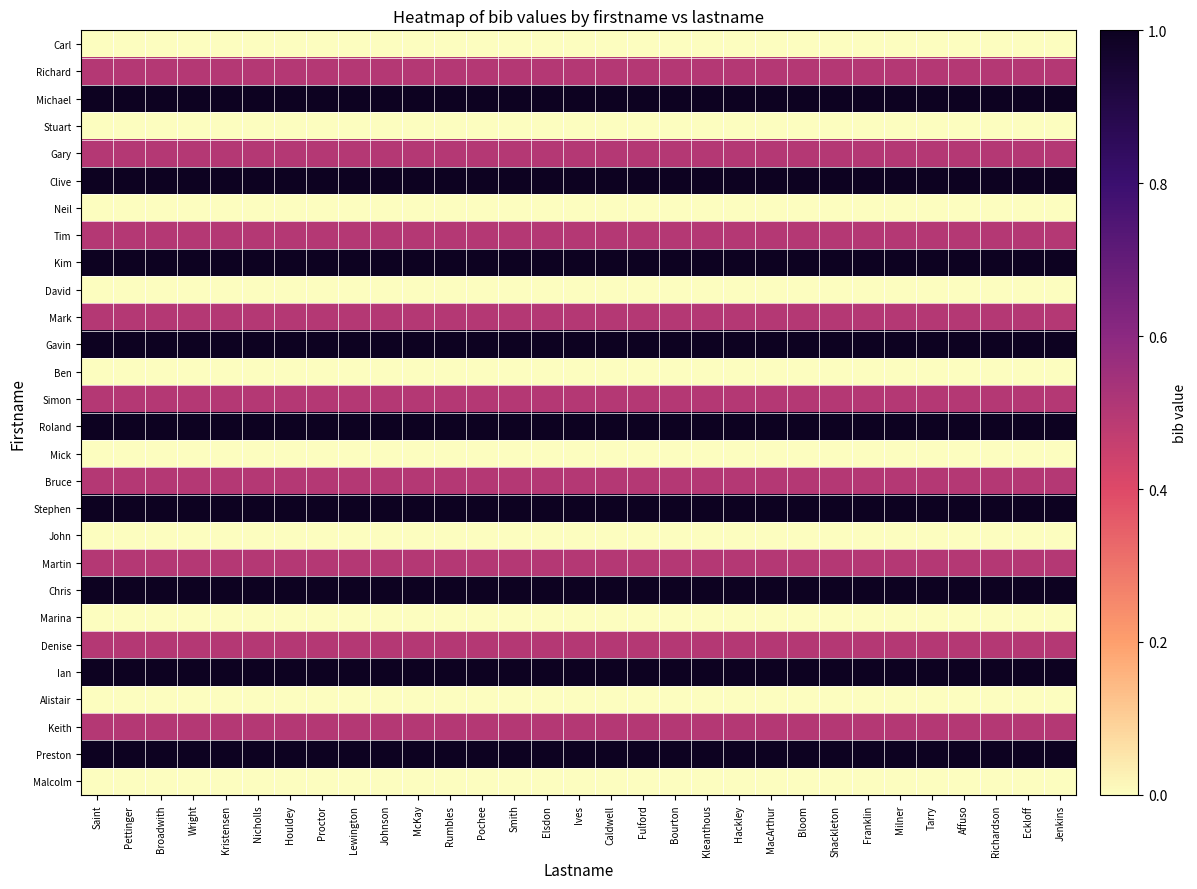

Reading right to left, list all the values displayed in this chart.

Carl: Jenkins=0.0	Eckloff=0.0	Richardson=0.0	Affuso=0.0	Tarry=0.0	Milner=0.0	Franklin=0.0	Shackleton=0.0	Bloom=0.0	MacArthur=0.0	Hackley=0.0	Kleanthous=0.0	Bourton=0.0	Fulford=0.0	Caldwell=0.0	Ives=0.0	Elsdon=0.0	Smith=0.0	Pochee=0.0	Rumbles=0.0	McKay=0.0	Johnson=0.0	Lewington=0.0	Proctor=0.0	Houldey=0.0	Nicholls=0.0	Kristensen=0.0	Wright=0.0	Broadwith=0.0	Pettinger=0.0	Saint=0.0
Richard: Jenkins=0.5	Eckloff=0.5	Richardson=0.5	Affuso=0.5	Tarry=0.5	Milner=0.5	Franklin=0.5	Shackleton=0.5	Bloom=0.5	MacArthur=0.5	Hackley=0.5	Kleanthous=0.5	Bourton=0.5	Fulford=0.5	Caldwell=0.5	Ives=0.5	Elsdon=0.5	Smith=0.5	Pochee=0.5	Rumbles=0.5	McKay=0.5	Johnson=0.5	Lewington=0.5	Proctor=0.5	Houldey=0.5	Nicholls=0.5	Kristensen=0.5	Wright=0.5	Broadwith=0.5	Pettinger=0.5	Saint=0.5
Michael: Jenkins=1.0	Eckloff=1.0	Richardson=1.0	Affuso=1.0	Tarry=1.0	Milner=1.0	Franklin=1.0	Shackleton=1.0	Bloom=1.0	MacArthur=1.0	Hackley=1.0	Kleanthous=1.0	Bourton=1.0	Fulford=1.0	Caldwell=1.0	Ives=1.0	Elsdon=1.0	Smith=1.0	Pochee=1.0	Rumbles=1.0	McKay=1.0	Johnson=1.0	Lewington=1.0	Proctor=1.0	Houldey=1.0	Nicholls=1.0	Kristensen=1.0	Wright=1.0	Broadwith=1.0	Pettinger=1.0	Saint=1.0
Stuart: Jenkins=0.0	Eckloff=0.0	Richardson=0.0	Affuso=0.0	Tarry=0.0	Milner=0.0	Franklin=0.0	Shackleton=0.0	Bloom=0.0	MacArthur=0.0	Hackley=0.0	Kleanthous=0.0	Bourton=0.0	Fulford=0.0	Caldwell=0.0	Ives=0.0	Elsdon=0.0	Smith=0.0	Pochee=0.0	Rumbles=0.0	McKay=0.0	Johnson=0.0	Lewington=0.0	Proctor=0.0	Houldey=0.0	Nicholls=0.0	Kristensen=0.0	Wright=0.0	Broadwith=0.0	Pettinger=0.0	Saint=0.0
Gary: Jenkins=0.5	Eckloff=0.5	Richardson=0.5	Affuso=0.5	Tarry=0.5	Milner=0.5	Franklin=0.5	Shackleton=0.5	Bloom=0.5	MacArthur=0.5	Hackley=0.5	Kleanthous=0.5	Bourton=0.5	Fulford=0.5	Caldwell=0.5	Ives=0.5	Elsdon=0.5	Smith=0.5	Pochee=0.5	Rumbles=0.5	McKay=0.5	Johnson=0.5	Lewington=0.5	Proctor=0.5	Houldey=0.5	Nicholls=0.5	Kristensen=0.5	Wright=0.5	Broadwith=0.5	Pettinger=0.5	Saint=0.5
Clive: Jenkins=1.0	Eckloff=1.0	Richardson=1.0	Affuso=1.0	Tarry=1.0	Milner=1.0	Franklin=1.0	Shackleton=1.0	Bloom=1.0	MacArthur=1.0	Hackley=1.0	Kleanthous=1.0	Bourton=1.0	Fulford=1.0	Caldwell=1.0	Ives=1.0	Elsdon=1.0	Smith=1.0	Pochee=1.0	Rumbles=1.0	McKay=1.0	Johnson=1.0	Lewington=1.0	Proctor=1.0	Houldey=1.0	Nicholls=1.0	Kristensen=1.0	Wright=1.0	Broadwith=1.0	Pettinger=1.0	Saint=1.0
Neil: Jenkins=0.0	Eckloff=0.0	Richardson=0.0	Affuso=0.0	Tarry=0.0	Milner=0.0	Franklin=0.0	Shackleton=0.0	Bloom=0.0	MacArthur=0.0	Hackley=0.0	Kleanthous=0.0	Bourton=0.0	Fulford=0.0	Caldwell=0.0	Ives=0.0	Elsdon=0.0	Smith=0.0	Pochee=0.0	Rumbles=0.0	McKay=0.0	Johnson=0.0	Lewington=0.0	Proctor=0.0	Houldey=0.0	Nicholls=0.0	Kristensen=0.0	Wright=0.0	Broadwith=0.0	Pettinger=0.0	Saint=0.0
Tim: Jenkins=0.5	Eckloff=0.5	Richardson=0.5	Affuso=0.5	Tarry=0.5	Milner=0.5	Franklin=0.5	Shackleton=0.5	Bloom=0.5	MacArthur=0.5	Hackley=0.5	Kleanthous=0.5	Bourton=0.5	Fulford=0.5	Caldwell=0.5	Ives=0.5	Elsdon=0.5	Smith=0.5	Pochee=0.5	Rumbles=0.5	McKay=0.5	Johnson=0.5	Lewington=0.5	Proctor=0.5	Houldey=0.5	Nicholls=0.5	Kristensen=0.5	Wright=0.5	Broadwith=0.5	Pettinger=0.5	Saint=0.5
Kim: Jenkins=1.0	Eckloff=1.0	Richardson=1.0	Affuso=1.0	Tarry=1.0	Milner=1.0	Franklin=1.0	Shackleton=1.0	Bloom=1.0	MacArthur=1.0	Hackley=1.0	Kleanthous=1.0	Bourton=1.0	Fulford=1.0	Caldwell=1.0	Ives=1.0	Elsdon=1.0	Smith=1.0	Pochee=1.0	Rumbles=1.0	McKay=1.0	Johnson=1.0	Lewington=1.0	Proctor=1.0	Houldey=1.0	Nicholls=1.0	Kristensen=1.0	Wright=1.0	Broadwith=1.0	Pettinger=1.0	Saint=1.0
David: Jenkins=0.0	Eckloff=0.0	Richardson=0.0	Affuso=0.0	Tarry=0.0	Milner=0.0	Franklin=0.0	Shackleton=0.0	Bloom=0.0	MacArthur=0.0	Hackley=0.0	Kleanthous=0.0	Bourton=0.0	Fulford=0.0	Caldwell=0.0	Ives=0.0	Elsdon=0.0	Smith=0.0	Pochee=0.0	Rumbles=0.0	McKay=0.0	Johnson=0.0	Lewington=0.0	Proctor=0.0	Houldey=0.0	Nicholls=0.0	Kristensen=0.0	Wright=0.0	Broadwith=0.0	Pettinger=0.0	Saint=0.0
Mark: Jenkins=0.5	Eckloff=0.5	Richardson=0.5	Affuso=0.5	Tarry=0.5	Milner=0.5	Franklin=0.5	Shackleton=0.5	Bloom=0.5	MacArthur=0.5	Hackley=0.5	Kleanthous=0.5	Bourton=0.5	Fulford=0.5	Caldwell=0.5	Ives=0.5	Elsdon=0.5	Smith=0.5	Pochee=0.5	Rumbles=0.5	McKay=0.5	Johnson=0.5	Lewington=0.5	Proctor=0.5	Houldey=0.5	Nicholls=0.5	Kristensen=0.5	Wright=0.5	Broadwith=0.5	Pettinger=0.5	Saint=0.5
Gavin: Jenkins=1.0	Eckloff=1.0	Richardson=1.0	Affuso=1.0	Tarry=1.0	Milner=1.0	Franklin=1.0	Shackleton=1.0	Bloom=1.0	MacArthur=1.0	Hackley=1.0	Kleanthous=1.0	Bourton=1.0	Fulford=1.0	Caldwell=1.0	Ives=1.0	Elsdon=1.0	Smith=1.0	Pochee=1.0	Rumbles=1.0	McKay=1.0	Johnson=1.0	Lewington=1.0	Proctor=1.0	Houldey=1.0	Nicholls=1.0	Kristensen=1.0	Wright=1.0	Broadwith=1.0	Pettinger=1.0	Saint=1.0
Ben: Jenkins=0.0	Eckloff=0.0	Richardson=0.0	Affuso=0.0	Tarry=0.0	Milner=0.0	Franklin=0.0	Shackleton=0.0	Bloom=0.0	MacArthur=0.0	Hackley=0.0	Kleanthous=0.0	Bourton=0.0	Fulford=0.0	Caldwell=0.0	Ives=0.0	Elsdon=0.0	Smith=0.0	Pochee=0.0	Rumbles=0.0	McKay=0.0	Johnson=0.0	Lewington=0.0	Proctor=0.0	Houldey=0.0	Nicholls=0.0	Kristensen=0.0	Wright=0.0	Broadwith=0.0	Pettinger=0.0	Saint=0.0
Simon: Jenkins=0.5	Eckloff=0.5	Richardson=0.5	Affuso=0.5	Tarry=0.5	Milner=0.5	Franklin=0.5	Shackleton=0.5	Bloom=0.5	MacArthur=0.5	Hackley=0.5	Kleanthous=0.5	Bourton=0.5	Fulford=0.5	Caldwell=0.5	Ives=0.5	Elsdon=0.5	Smith=0.5	Pochee=0.5	Rumbles=0.5	McKay=0.5	Johnson=0.5	Lewington=0.5	Proctor=0.5	Houldey=0.5	Nicholls=0.5	Kristensen=0.5	Wright=0.5	Broadwith=0.5	Pettinger=0.5	Saint=0.5
Roland: Jenkins=1.0	Eckloff=1.0	Richardson=1.0	Affuso=1.0	Tarry=1.0	Milner=1.0	Franklin=1.0	Shackleton=1.0	Bloom=1.0	MacArthur=1.0	Hackley=1.0	Kleanthous=1.0	Bourton=1.0	Fulford=1.0	Caldwell=1.0	Ives=1.0	Elsdon=1.0	Smith=1.0	Pochee=1.0	Rumbles=1.0	McKay=1.0	Johnson=1.0	Lewington=1.0	Proctor=1.0	Houldey=1.0	Nicholls=1.0	Kristensen=1.0	Wright=1.0	Broadwith=1.0	Pettinger=1.0	Saint=1.0
Mick: Jenkins=0.0	Eckloff=0.0	Richardson=0.0	Affuso=0.0	Tarry=0.0	Milner=0.0	Franklin=0.0	Shackleton=0.0	Bloom=0.0	MacArthur=0.0	Hackley=0.0	Kleanthous=0.0	Bourton=0.0	Fulford=0.0	Caldwell=0.0	Ives=0.0	Elsdon=0.0	Smith=0.0	Pochee=0.0	Rumbles=0.0	McKay=0.0	Johnson=0.0	Lewington=0.0	Proctor=0.0	Houldey=0.0	Nicholls=0.0	Kristensen=0.0	Wright=0.0	Broadwith=0.0	Pettinger=0.0	Saint=0.0
Bruce: Jenkins=0.5	Eckloff=0.5	Richardson=0.5	Affuso=0.5	Tarry=0.5	Milner=0.5	Franklin=0.5	Shackleton=0.5	Bloom=0.5	MacArthur=0.5	Hackley=0.5	Kleanthous=0.5	Bourton=0.5	Fulford=0.5	Caldwell=0.5	Ives=0.5	Elsdon=0.5	Smith=0.5	Pochee=0.5	Rumbles=0.5	McKay=0.5	Johnson=0.5	Lewington=0.5	Proctor=0.5	Houldey=0.5	Nicholls=0.5	Kristensen=0.5	Wright=0.5	Broadwith=0.5	Pettinger=0.5	Saint=0.5
Stephen: Jenkins=1.0	Eckloff=1.0	Richardson=1.0	Affuso=1.0	Tarry=1.0	Milner=1.0	Franklin=1.0	Shackleton=1.0	Bloom=1.0	MacArthur=1.0	Hackley=1.0	Kleanthous=1.0	Bourton=1.0	Fulford=1.0	Caldwell=1.0	Ives=1.0	Elsdon=1.0	Smith=1.0	Pochee=1.0	Rumbles=1.0	McKay=1.0	Johnson=1.0	Lewington=1.0	Proctor=1.0	Houldey=1.0	Nicholls=1.0	Kristensen=1.0	Wright=1.0	Broadwith=1.0	Pettinger=1.0	Saint=1.0
John: Jenkins=0.0	Eckloff=0.0	Richardson=0.0	Affuso=0.0	Tarry=0.0	Milner=0.0	Franklin=0.0	Shackleton=0.0	Bloom=0.0	MacArthur=0.0	Hackley=0.0	Kleanthous=0.0	Bourton=0.0	Fulford=0.0	Caldwell=0.0	Ives=0.0	Elsdon=0.0	Smith=0.0	Pochee=0.0	Rumbles=0.0	McKay=0.0	Johnson=0.0	Lewington=0.0	Proctor=0.0	Houldey=0.0	Nicholls=0.0	Kristensen=0.0	Wright=0.0	Broadwith=0.0	Pettinger=0.0	Saint=0.0
Martin: Jenkins=0.5	Eckloff=0.5	Richardson=0.5	Affuso=0.5	Tarry=0.5	Milner=0.5	Franklin=0.5	Shackleton=0.5	Bloom=0.5	MacArthur=0.5	Hackley=0.5	Kleanthous=0.5	Bourton=0.5	Fulford=0.5	Caldwell=0.5	Ives=0.5	Elsdon=0.5	Smith=0.5	Pochee=0.5	Rumbles=0.5	McKay=0.5	Johnson=0.5	Lewington=0.5	Proctor=0.5	Houldey=0.5	Nicholls=0.5	Kristensen=0.5	Wright=0.5	Broadwith=0.5	Pettinger=0.5	Saint=0.5
Chris: Jenkins=1.0	Eckloff=1.0	Richardson=1.0	Affuso=1.0	Tarry=1.0	Milner=1.0	Franklin=1.0	Shackleton=1.0	Bloom=1.0	MacArthur=1.0	Hackley=1.0	Kleanthous=1.0	Bourton=1.0	Fulford=1.0	Caldwell=1.0	Ives=1.0	Elsdon=1.0	Smith=1.0	Pochee=1.0	Rumbles=1.0	McKay=1.0	Johnson=1.0	Lewington=1.0	Proctor=1.0	Houldey=1.0	Nicholls=1.0	Kristensen=1.0	Wright=1.0	Broadwith=1.0	Pettinger=1.0	Saint=1.0
Marina: Jenkins=0.0	Eckloff=0.0	Richardson=0.0	Affuso=0.0	Tarry=0.0	Milner=0.0	Franklin=0.0	Shackleton=0.0	Bloom=0.0	MacArthur=0.0	Hackley=0.0	Kleanthous=0.0	Bourton=0.0	Fulford=0.0	Caldwell=0.0	Ives=0.0	Elsdon=0.0	Smith=0.0	Pochee=0.0	Rumbles=0.0	McKay=0.0	Johnson=0.0	Lewington=0.0	Proctor=0.0	Houldey=0.0	Nicholls=0.0	Kristensen=0.0	Wright=0.0	Broadwith=0.0	Pettinger=0.0	Saint=0.0
Denise: Jenkins=0.5	Eckloff=0.5	Richardson=0.5	Affuso=0.5	Tarry=0.5	Milner=0.5	Franklin=0.5	Shackleton=0.5	Bloom=0.5	MacArthur=0.5	Hackley=0.5	Kleanthous=0.5	Bourton=0.5	Fulford=0.5	Caldwell=0.5	Ives=0.5	Elsdon=0.5	Smith=0.5	Pochee=0.5	Rumbles=0.5	McKay=0.5	Johnson=0.5	Lewington=0.5	Proctor=0.5	Houldey=0.5	Nicholls=0.5	Kristensen=0.5	Wright=0.5	Broadwith=0.5	Pettinger=0.5	Saint=0.5
Ian: Jenkins=1.0	Eckloff=1.0	Richardson=1.0	Affuso=1.0	Tarry=1.0	Milner=1.0	Franklin=1.0	Shackleton=1.0	Bloom=1.0	MacArthur=1.0	Hackley=1.0	Kleanthous=1.0	Bourton=1.0	Fulford=1.0	Caldwell=1.0	Ives=1.0	Elsdon=1.0	Smith=1.0	Pochee=1.0	Rumbles=1.0	McKay=1.0	Johnson=1.0	Lewington=1.0	Proctor=1.0	Houldey=1.0	Nicholls=1.0	Kristensen=1.0	Wright=1.0	Broadwith=1.0	Pettinger=1.0	Saint=1.0
Alistair: Jenkins=0.0	Eckloff=0.0	Richardson=0.0	Affuso=0.0	Tarry=0.0	Milner=0.0	Franklin=0.0	Shackleton=0.0	Bloom=0.0	MacArthur=0.0	Hackley=0.0	Kleanthous=0.0	Bourton=0.0	Fulford=0.0	Caldwell=0.0	Ives=0.0	Elsdon=0.0	Smith=0.0	Pochee=0.0	Rumbles=0.0	McKay=0.0	Johnson=0.0	Lewington=0.0	Proctor=0.0	Houldey=0.0	Nicholls=0.0	Kristensen=0.0	Wright=0.0	Broadwith=0.0	Pettinger=0.0	Saint=0.0
Keith: Jenkins=0.5	Eckloff=0.5	Richardson=0.5	Affuso=0.5	Tarry=0.5	Milner=0.5	Franklin=0.5	Shackleton=0.5	Bloom=0.5	MacArthur=0.5	Hackley=0.5	Kleanthous=0.5	Bourton=0.5	Fulford=0.5	Caldwell=0.5	Ives=0.5	Elsdon=0.5	Smith=0.5	Pochee=0.5	Rumbles=0.5	McKay=0.5	Johnson=0.5	Lewington=0.5	Proctor=0.5	Houldey=0.5	Nicholls=0.5	Kristensen=0.5	Wright=0.5	Broadwith=0.5	Pettinger=0.5	Saint=0.5
Preston: Jenkins=1.0	Eckloff=1.0	Richardson=1.0	Affuso=1.0	Tarry=1.0	Milner=1.0	Franklin=1.0	Shackleton=1.0	Bloom=1.0	MacArthur=1.0	Hackley=1.0	Kleanthous=1.0	Bourton=1.0	Fulford=1.0	Caldwell=1.0	Ives=1.0	Elsdon=1.0	Smith=1.0	Pochee=1.0	Rumbles=1.0	McKay=1.0	Johnson=1.0	Lewington=1.0	Proctor=1.0	Houldey=1.0	Nicholls=1.0	Kristensen=1.0	Wright=1.0	Broadwith=1.0	Pettinger=1.0	Saint=1.0
Malcolm: Jenkins=0.0	Eckloff=0.0	Richardson=0.0	Affuso=0.0	Tarry=0.0	Milner=0.0	Franklin=0.0	Shackleton=0.0	Bloom=0.0	MacArthur=0.0	Hackley=0.0	Kleanthous=0.0	Bourton=0.0	Fulford=0.0	Caldwell=0.0	Ives=0.0	Elsdon=0.0	Smith=0.0	Pochee=0.0	Rumbles=0.0	McKay=0.0	Johnson=0.0	Lewington=0.0	Proctor=0.0	Houldey=0.0	Nicholls=0.0	Kristensen=0.0	Wright=0.0	Broadwith=0.0	Pettinger=0.0	Saint=0.0